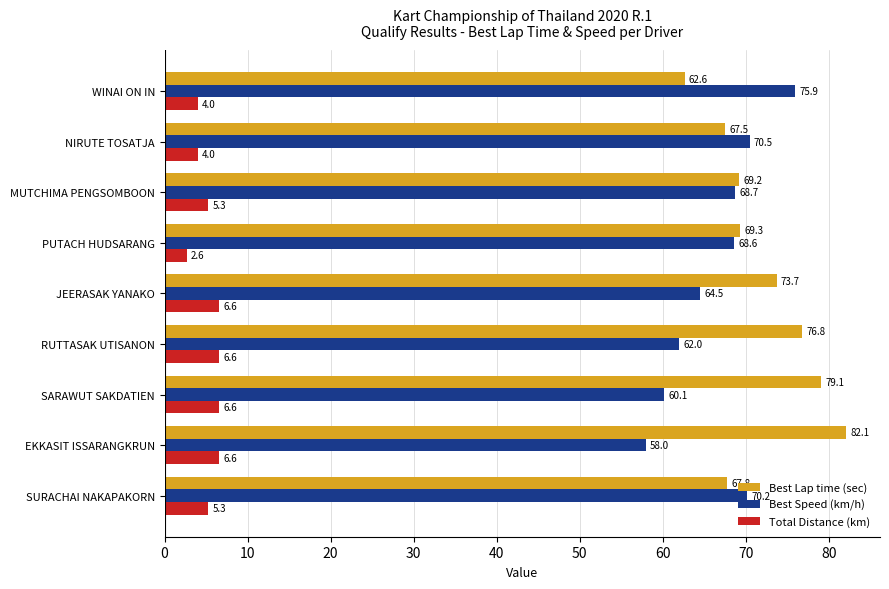

Rank the series by their maximum value, from lowest to highest.

Total Distance (km), Best Speed (km/h), Best Lap time (sec)